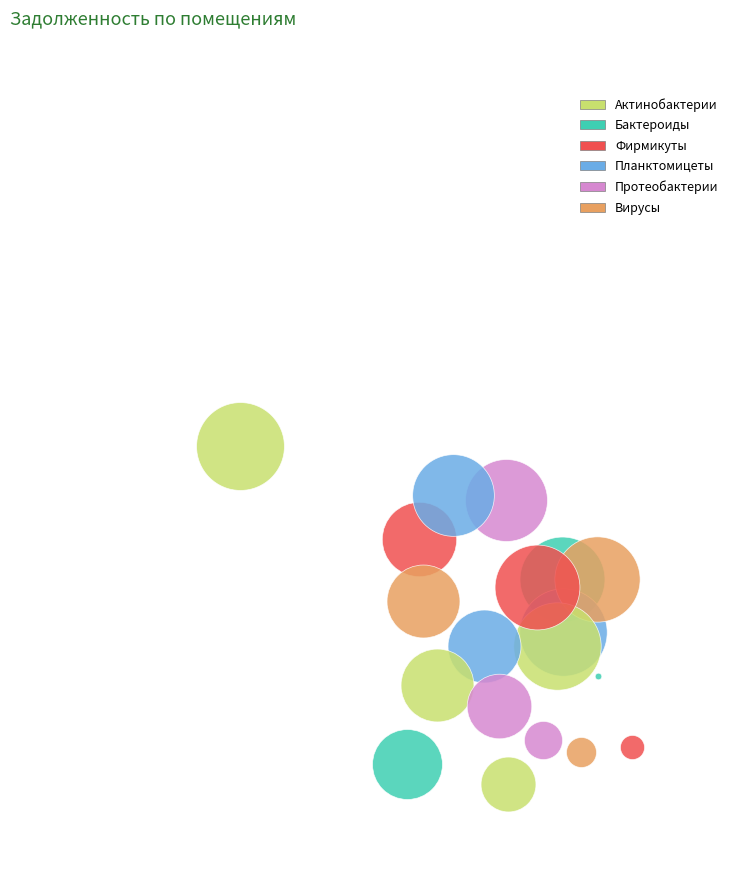

Does 14 represent more than half of the total?

No